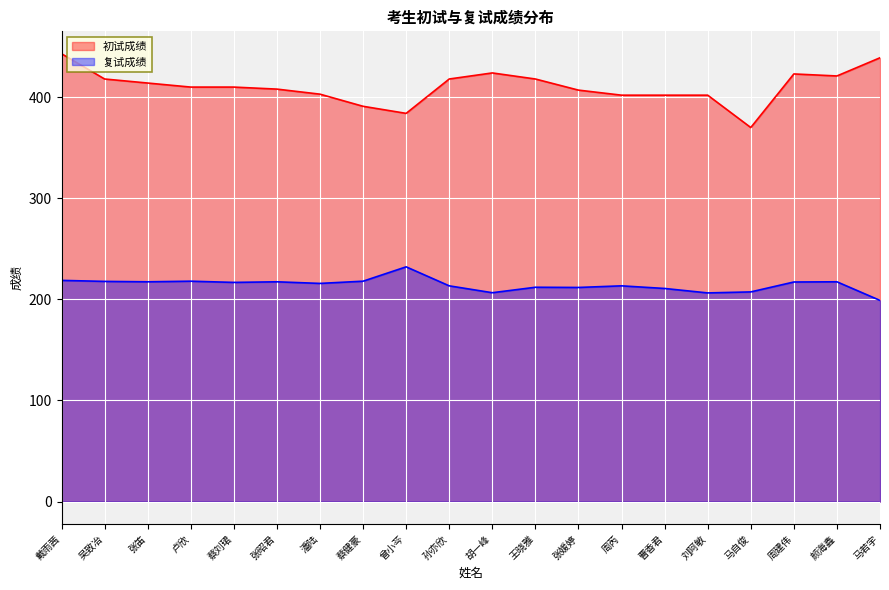

How many lines are shown in the chart?

2